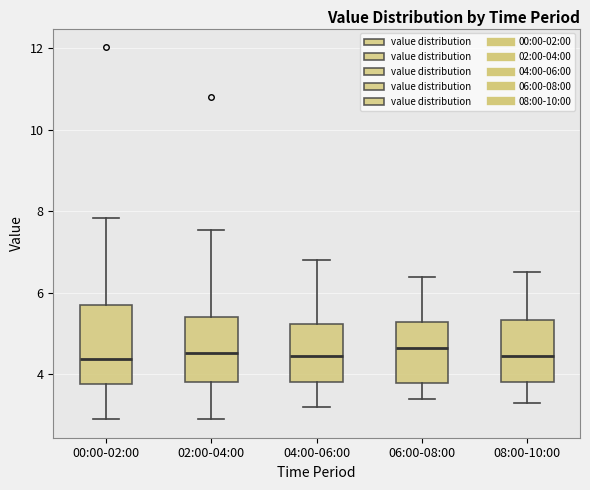

Reading left to right, read every box against the y-axis: the position of its median line, the range the box covers, and the ends of its whiskers. The values are not printed on the chart, so give them approximately, as read against the axis.

00:00-02:00: median 4.4, box 3.8 to 5.8, whiskers 3.0 to 7.8
02:00-04:00: median 4.6, box 3.8 to 5.4, whiskers 3.0 to 7.6
04:00-06:00: median 4.4, box 3.8 to 5.2, whiskers 3.2 to 6.8
06:00-08:00: median 4.6, box 3.8 to 5.2, whiskers 3.4 to 6.4
08:00-10:00: median 4.4, box 3.8 to 5.4, whiskers 3.4 to 6.6